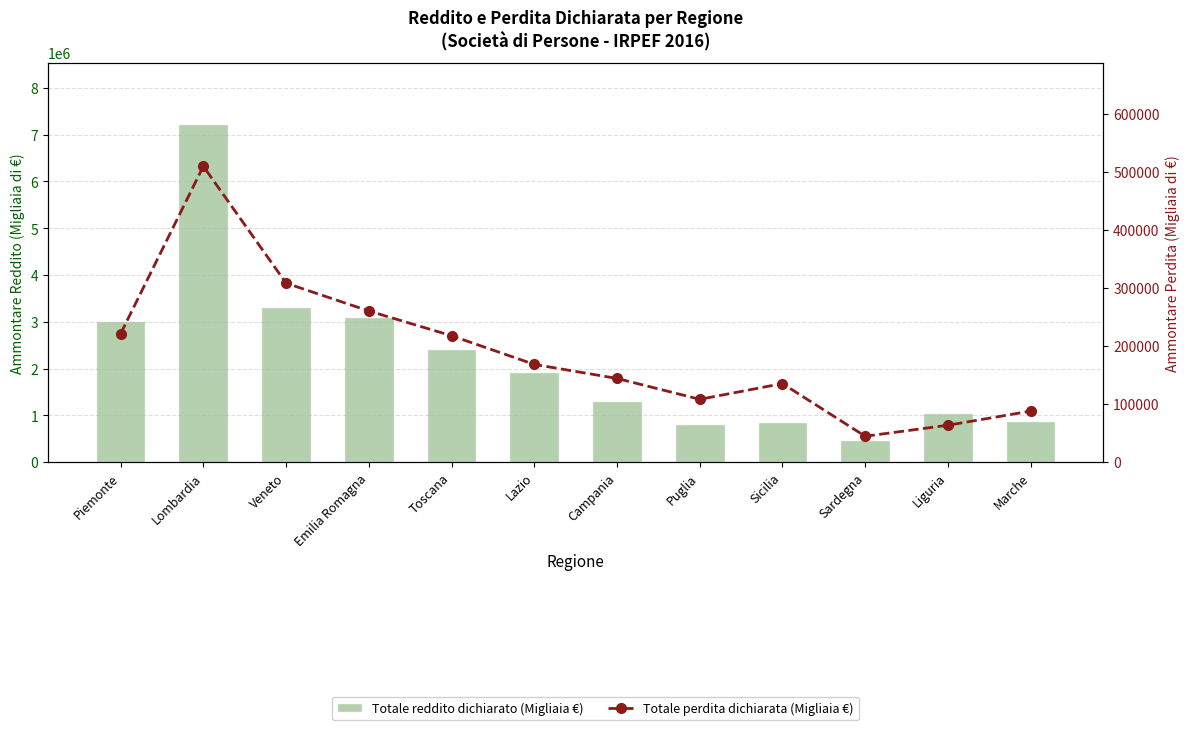

At which category is the sum across all series the highest?

Lombardia